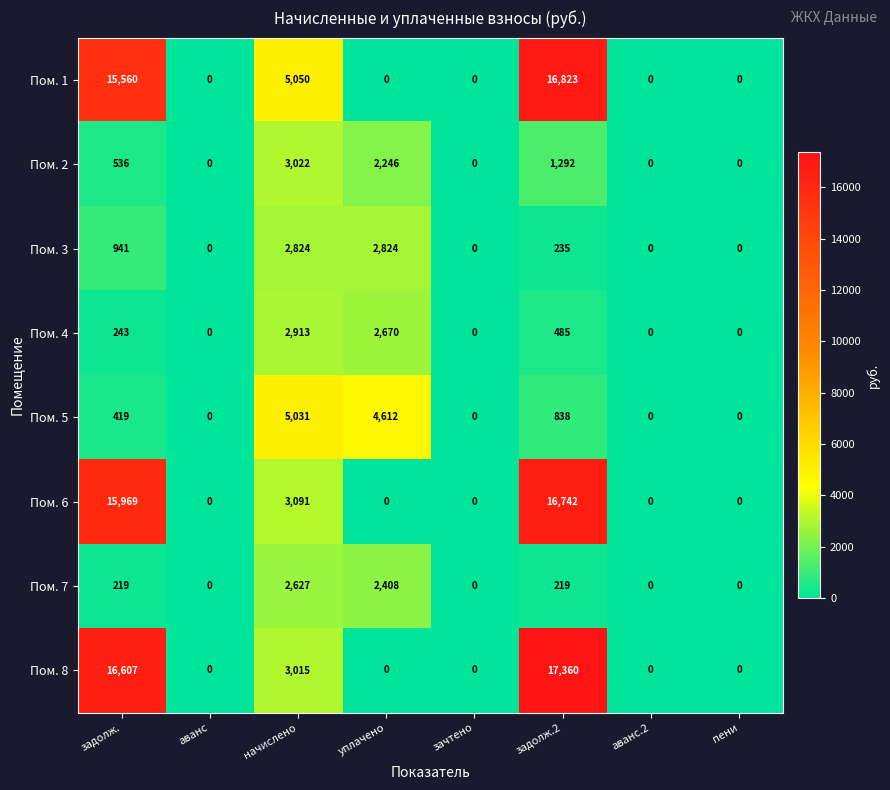

Is it true that Пом. 3 equals 1407 at задолж.?

False